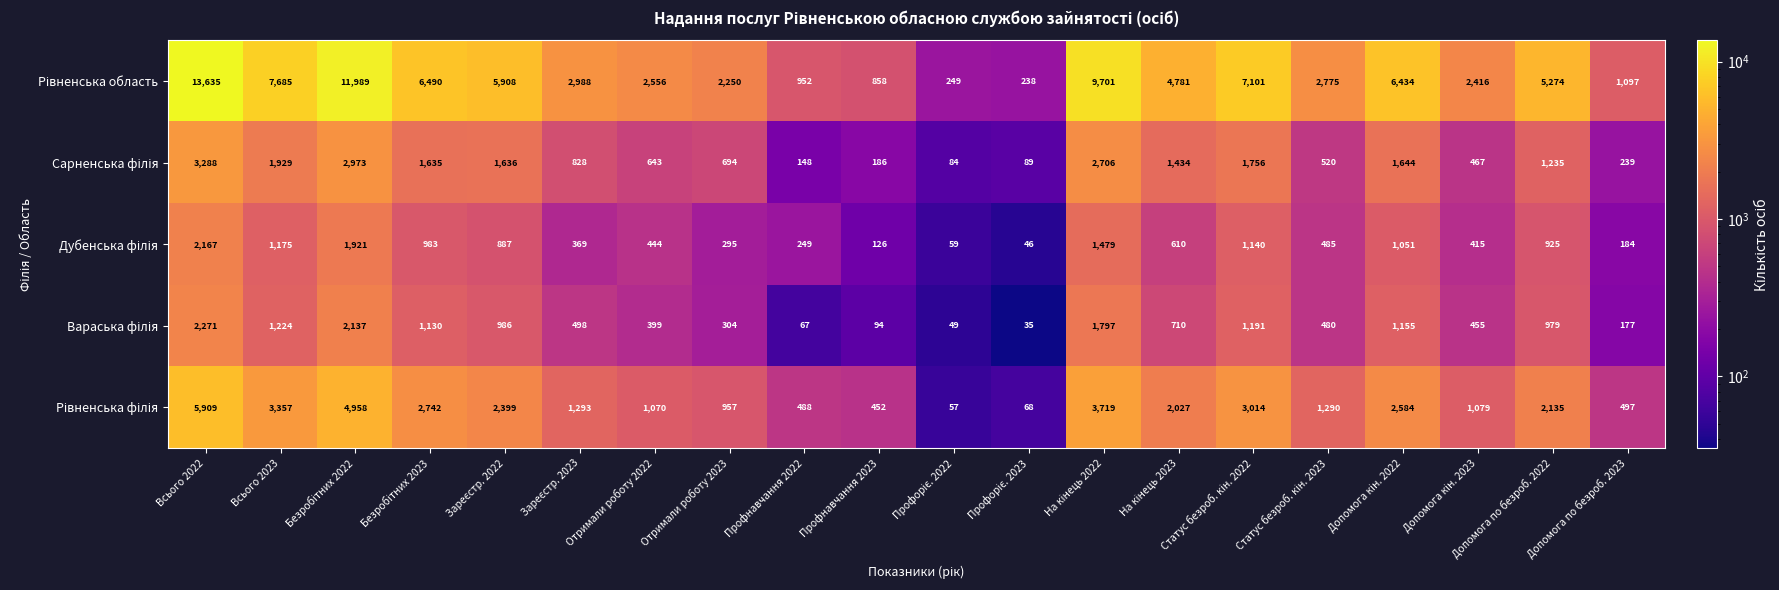

At which category is the sum across all series the highest?

Всього 2022